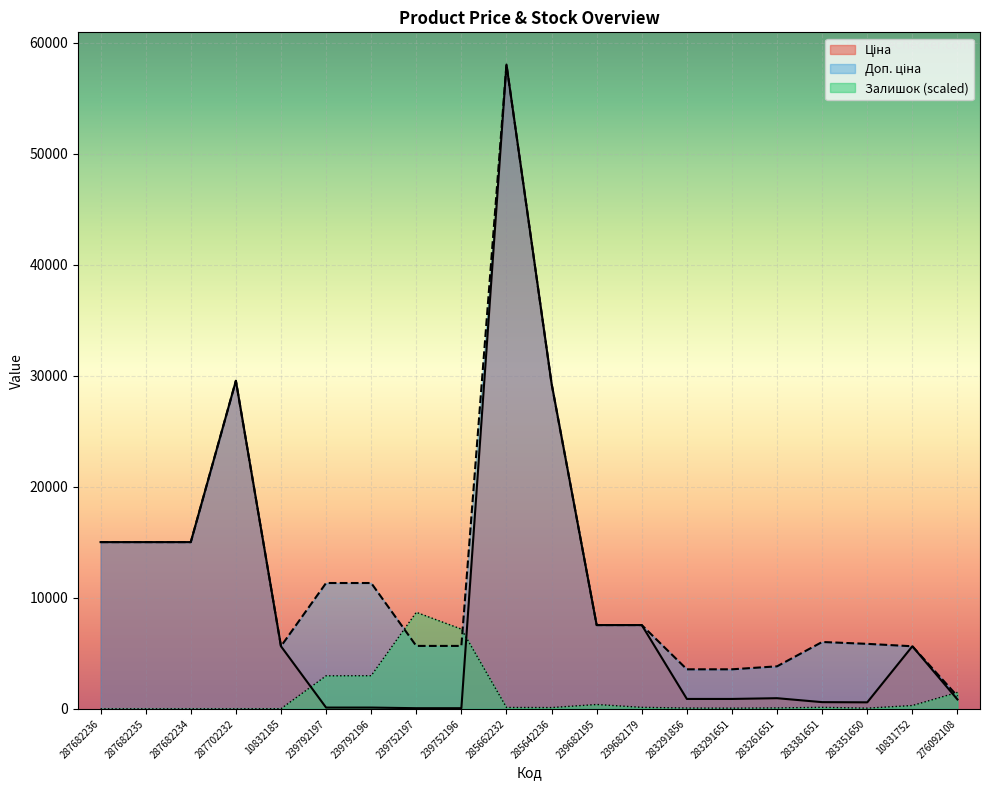

Which series ends up on top after the final intersection of Доп. ціна and Залишок?

Залишок